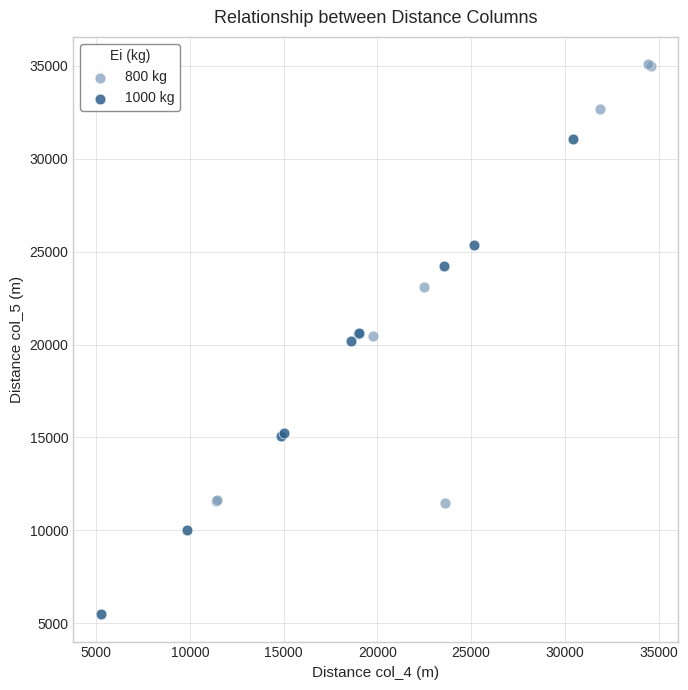

Which series contains the highest Y value?

800 kg